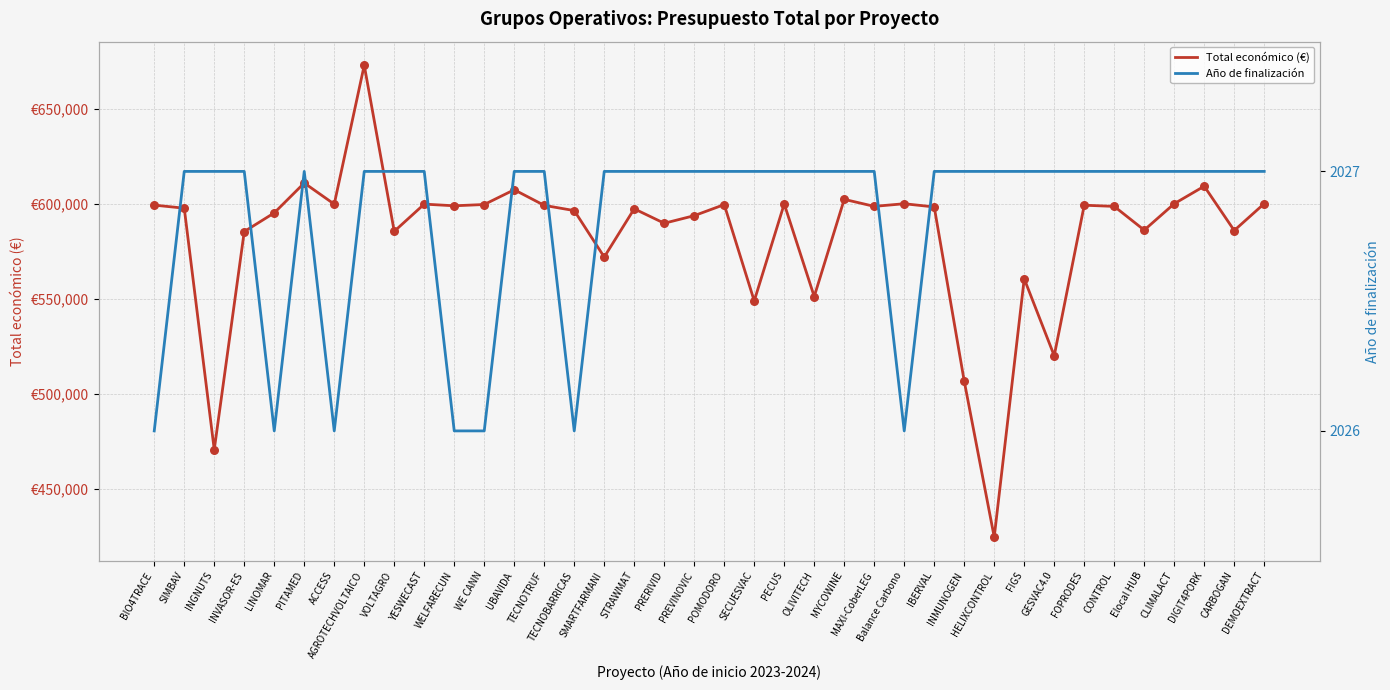

Which series has the largest Y range (max minus min)?

Total económico (€)